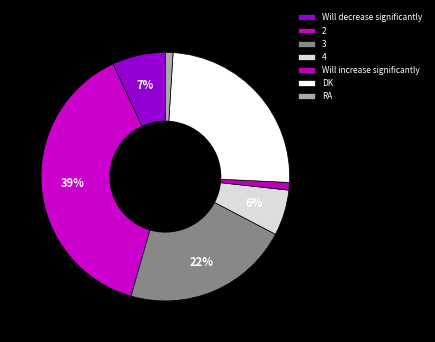

Rank the categories by value from lowest to highest.

Will increase significantly, RA, 4, Will decrease significantly, 3, DK, 2